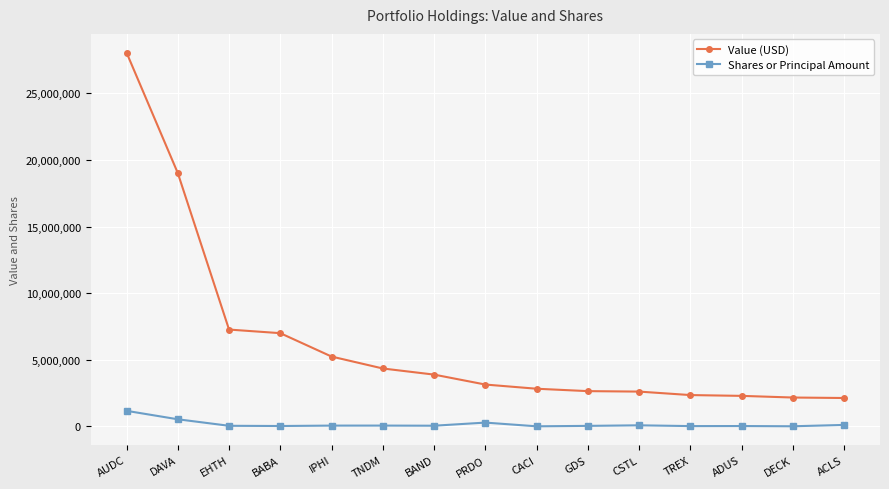

Rank the series by their maximum value, from highest to lowest.

Value (USD), Shares or Principal Amount